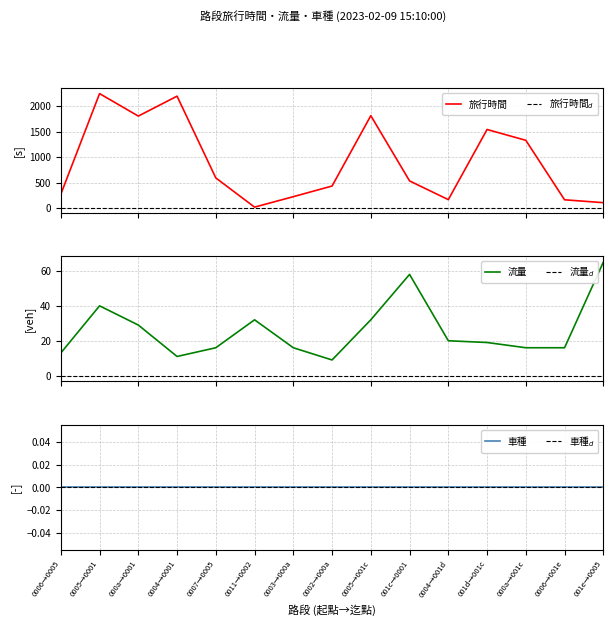

How many interior local valleys does the 旅行時間 series have?

3